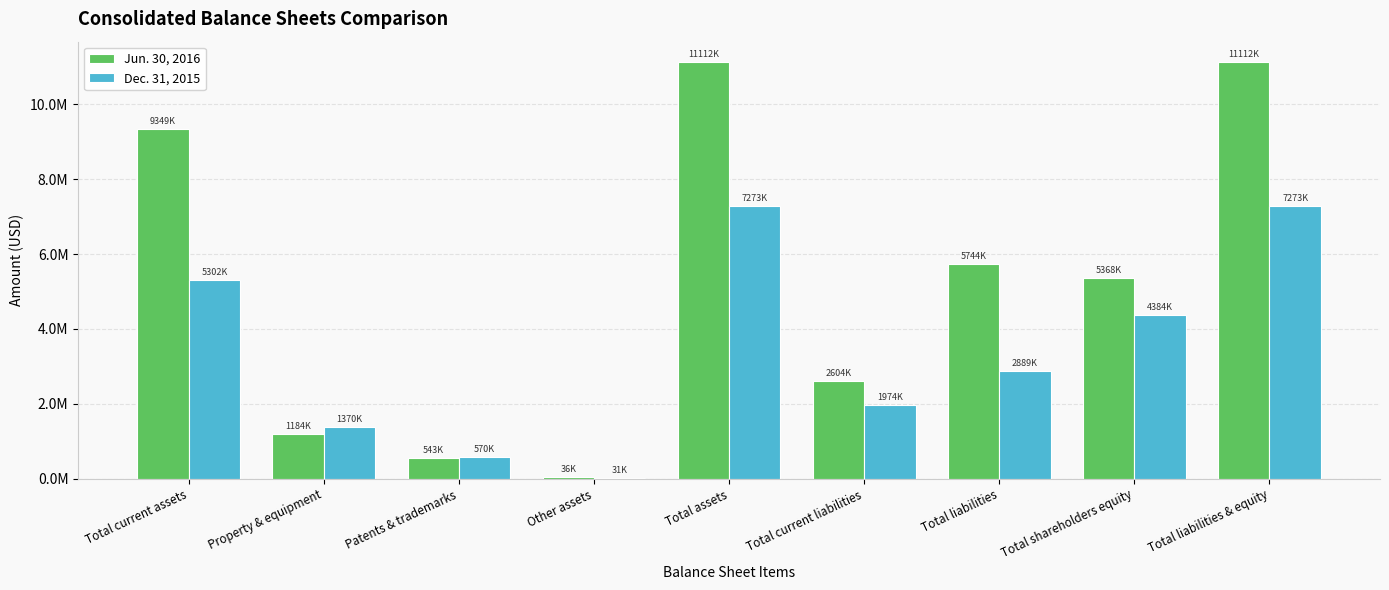

Reading left to right, what are all the values shown in this chart?

Jun. 30, 2016: Total current assets=9349000	Property & equipment=1184000	Patents & trademarks=543000	Other assets=36000	Total assets=11112000	Total current liabilities=2604000	Total liabilities=5744000	Total shareholders equity=5368000	Total liabilities & equity=11112000
Dec. 31, 2015: Total current assets=5302000	Property & equipment=1370000	Patents & trademarks=570000	Other assets=31000	Total assets=7273000	Total current liabilities=1974000	Total liabilities=2889000	Total shareholders equity=4384000	Total liabilities & equity=7273000